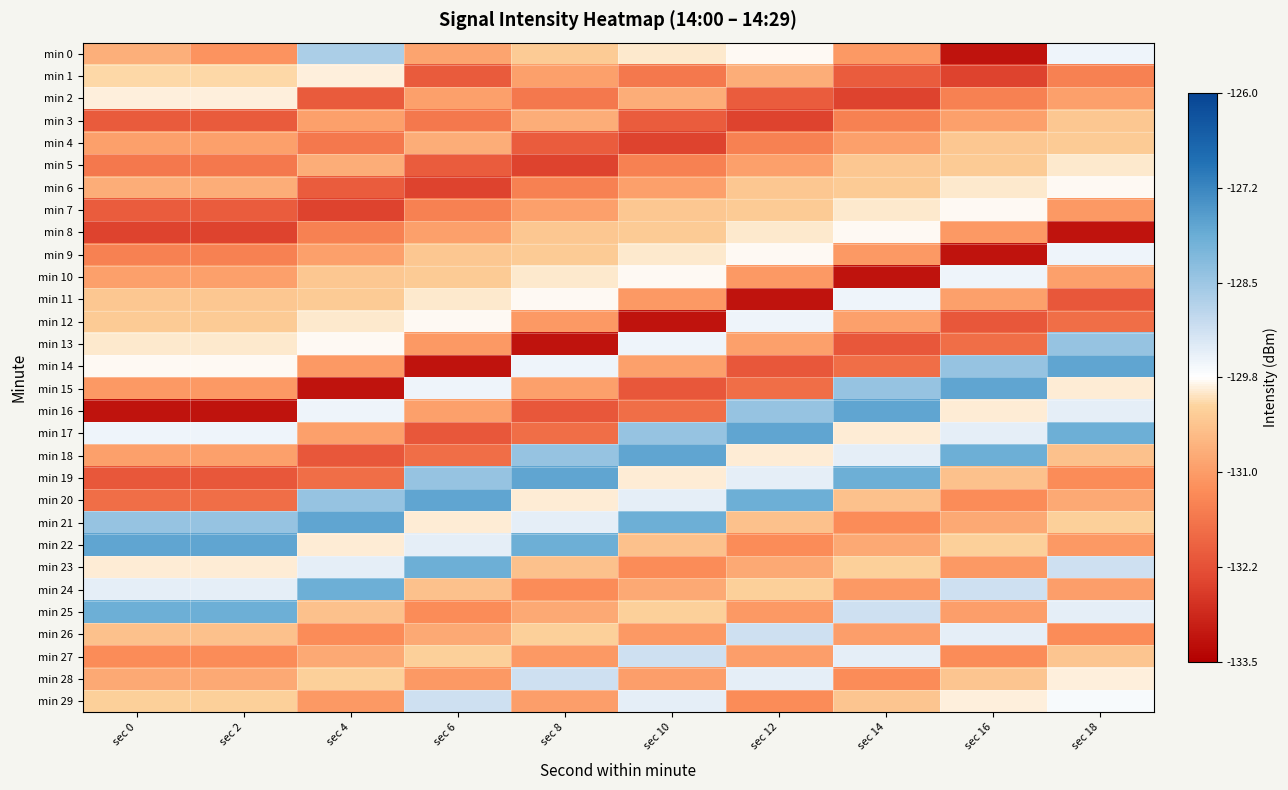

What is the total value across all series at sec 2?

-3918.2